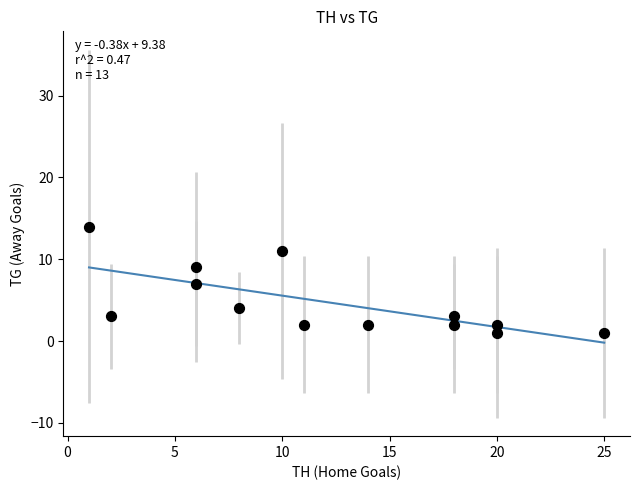

What is the range of X values (max minus min)?

24